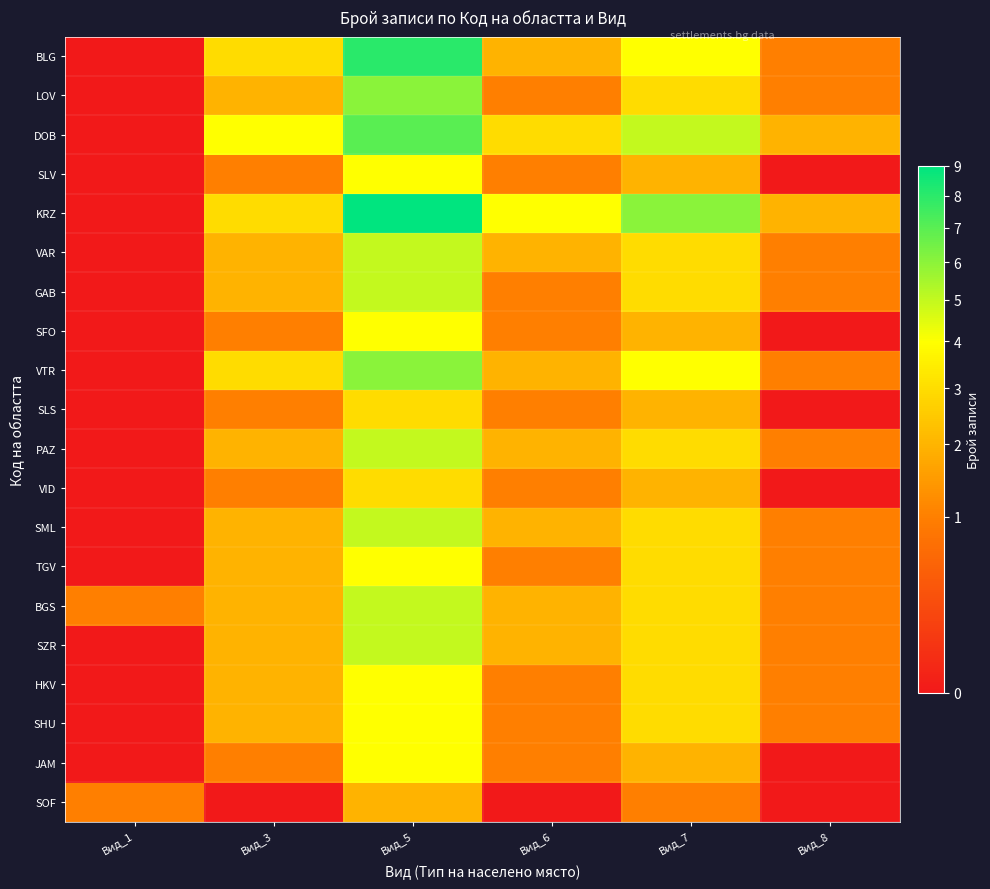

Reading left to right, what are all the values shown in this chart?

BLG: Вид_1=0	Вид_3=3	Вид_5=8	Вид_6=2	Вид_7=4	Вид_8=1
LOV: Вид_1=0	Вид_3=2	Вид_5=6	Вид_6=1	Вид_7=3	Вид_8=1
DOB: Вид_1=0	Вид_3=4	Вид_5=7	Вид_6=3	Вид_7=5	Вид_8=2
SLV: Вид_1=0	Вид_3=1	Вид_5=4	Вид_6=1	Вид_7=2	Вид_8=0
KRZ: Вид_1=0	Вид_3=3	Вид_5=9	Вид_6=4	Вид_7=6	Вид_8=2
VAR: Вид_1=0	Вид_3=2	Вид_5=5	Вид_6=2	Вид_7=3	Вид_8=1
GAB: Вид_1=0	Вид_3=2	Вид_5=5	Вид_6=1	Вид_7=3	Вид_8=1
SFO: Вид_1=0	Вид_3=1	Вид_5=4	Вид_6=1	Вид_7=2	Вид_8=0
VTR: Вид_1=0	Вид_3=3	Вид_5=6	Вид_6=2	Вид_7=4	Вид_8=1
SLS: Вид_1=0	Вид_3=1	Вид_5=3	Вид_6=1	Вид_7=2	Вид_8=0
PAZ: Вид_1=0	Вид_3=2	Вид_5=5	Вид_6=2	Вид_7=3	Вид_8=1
VID: Вид_1=0	Вид_3=1	Вид_5=3	Вид_6=1	Вид_7=2	Вид_8=0
SML: Вид_1=0	Вид_3=2	Вид_5=5	Вид_6=2	Вид_7=3	Вид_8=1
TGV: Вид_1=0	Вид_3=2	Вид_5=4	Вид_6=1	Вид_7=3	Вид_8=1
BGS: Вид_1=1	Вид_3=2	Вид_5=5	Вид_6=2	Вид_7=3	Вид_8=1
SZR: Вид_1=0	Вид_3=2	Вид_5=5	Вид_6=2	Вид_7=3	Вид_8=1
HKV: Вид_1=0	Вид_3=2	Вид_5=4	Вид_6=1	Вид_7=3	Вид_8=1
SHU: Вид_1=0	Вид_3=2	Вид_5=4	Вид_6=1	Вид_7=3	Вид_8=1
JAM: Вид_1=0	Вид_3=1	Вид_5=4	Вид_6=1	Вид_7=2	Вид_8=0
SOF: Вид_1=1	Вид_3=0	Вид_5=2	Вид_6=0	Вид_7=1	Вид_8=0